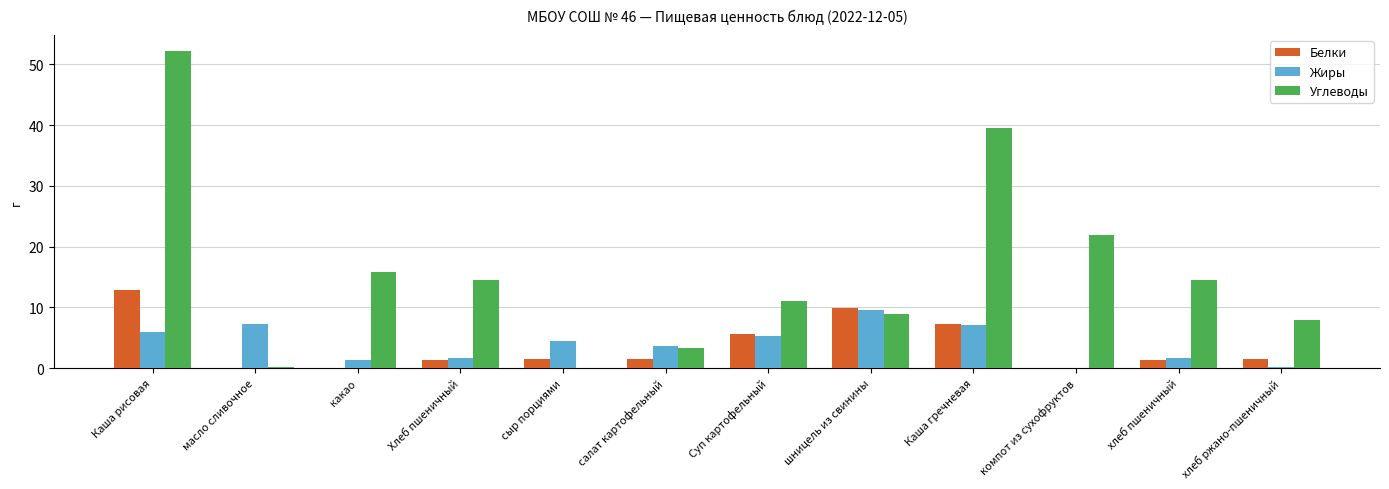

What is the maximum value shown in the chart?

52.2